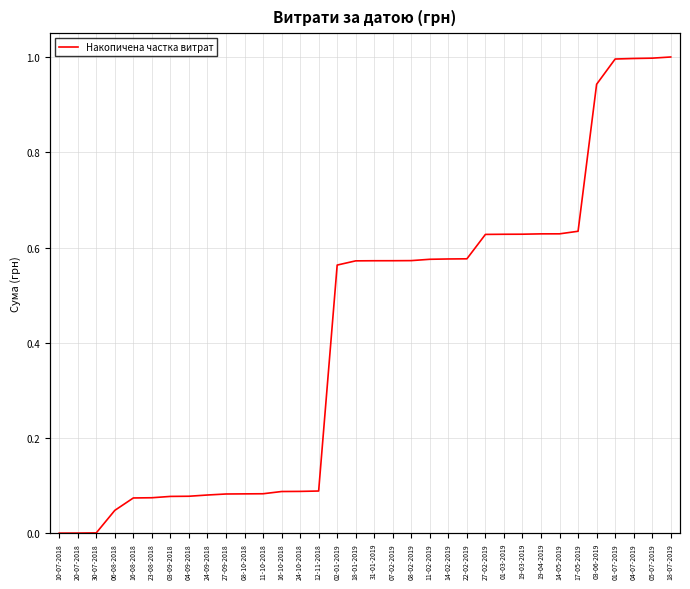

Reading left to right, extract all data points from this chart.

0.0	0.0	0.0	0.0	0.1	0.1	0.1	0.1	0.1	0.1	0.1	0.1	0.1	0.1	0.1	0.6	0.6	0.6	0.6	0.6	0.6	0.6	0.6	0.6	0.6	0.6	0.6	0.6	0.6	0.9	1.0	1.0	1.0	1.0